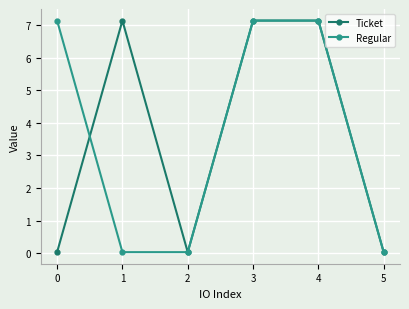

Is it true that Regular equals 7.1 at 3?

True